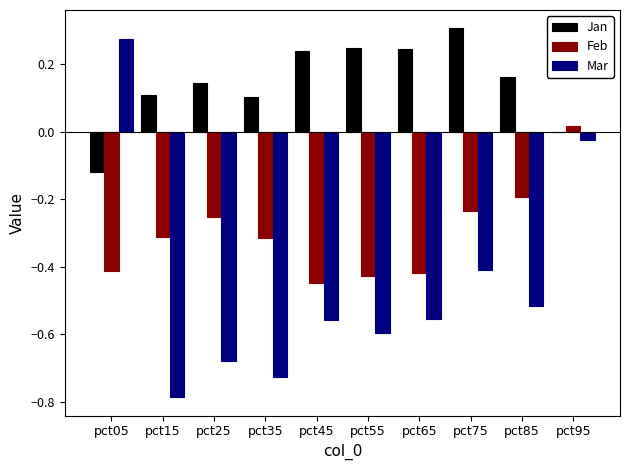

At which category does the chart reach its peak across all series?

pct75